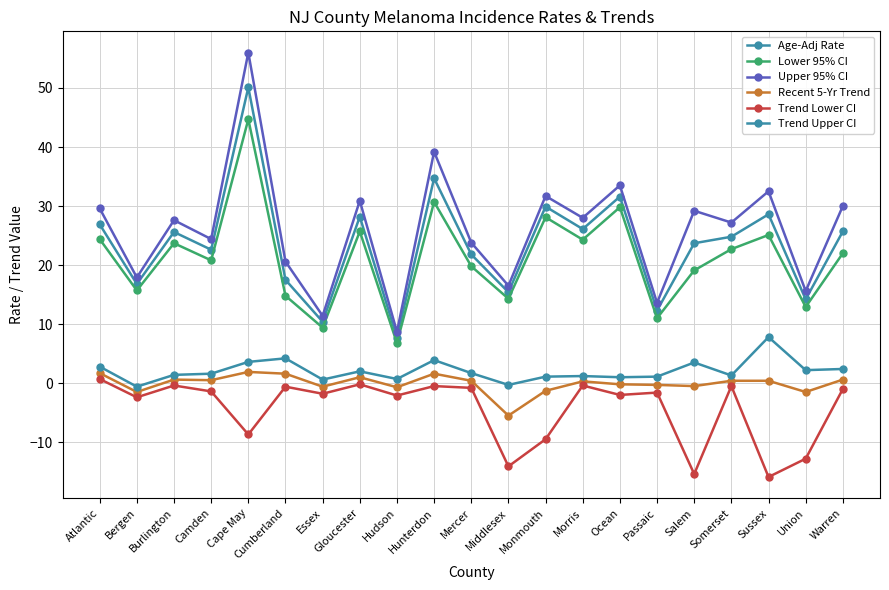

At which label is Trend Lower CI closest to -7?

Cape May